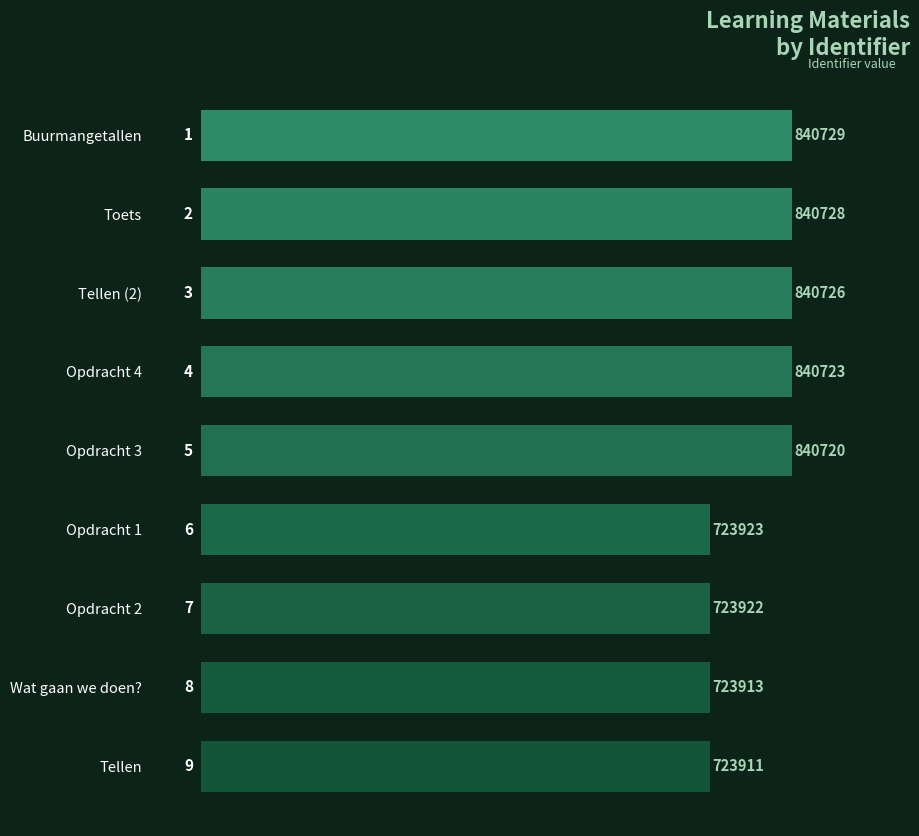

Does the chart contain any negative values?

No